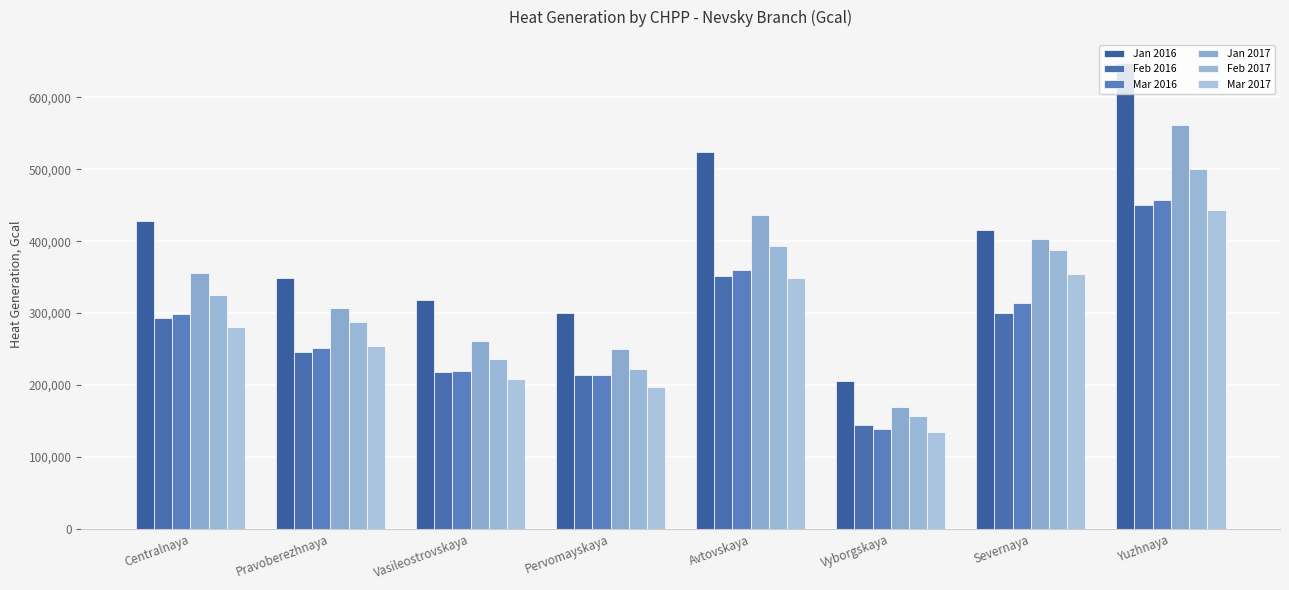

Rank the series at Yuzhnaya from lowest to highest value.

Mar 2017, Feb 2016, Mar 2016, Feb 2017, Jan 2017, Jan 2016